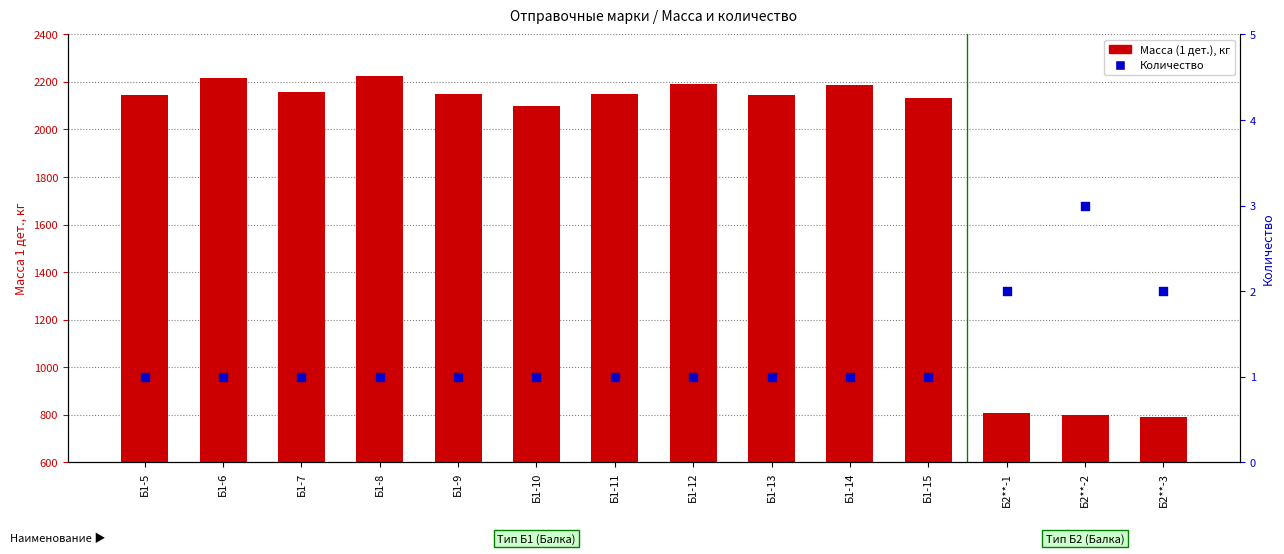

What are all the series names shown in the legend?

Масса (1 дет.), кг, Количество